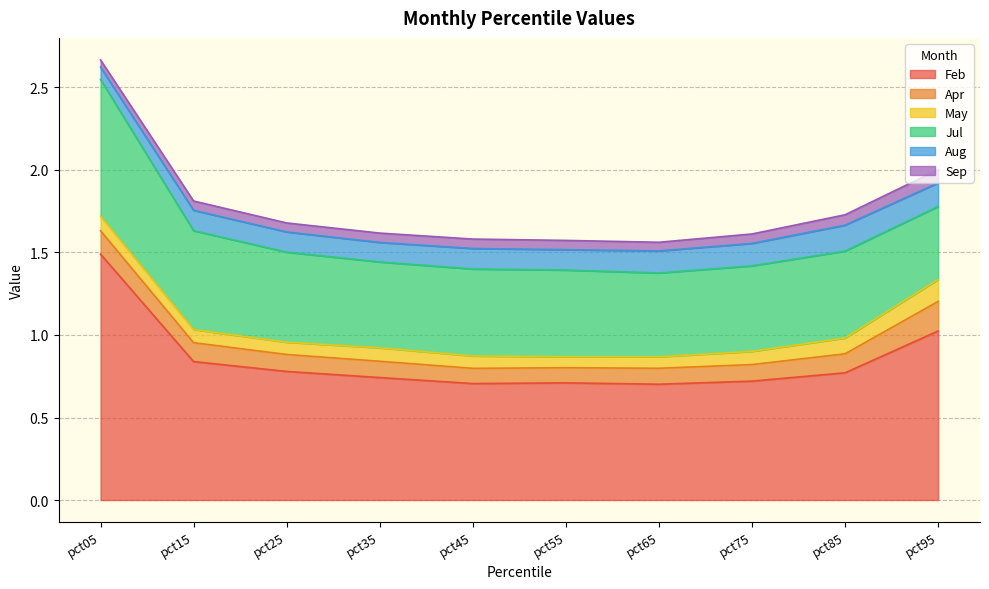

Reading left to right, extract all data points from this chart.

Feb: 1.5	0.8	0.8	0.7	0.7	0.7	0.7	0.7	0.8	1.0
Apr: 0.1	0.1	0.1	0.1	0.1	0.1	0.1	0.1	0.1	0.2
May: 0.1	0.1	0.1	0.1	0.1	0.1	0.1	0.1	0.1	0.1
Jul: 0.8	0.6	0.5	0.5	0.5	0.5	0.5	0.5	0.5	0.4
Aug: 0.1	0.1	0.1	0.1	0.1	0.1	0.1	0.1	0.2	0.1
Sep: 0.0	0.1	0.1	0.1	0.1	0.1	0.1	0.1	0.1	0.1